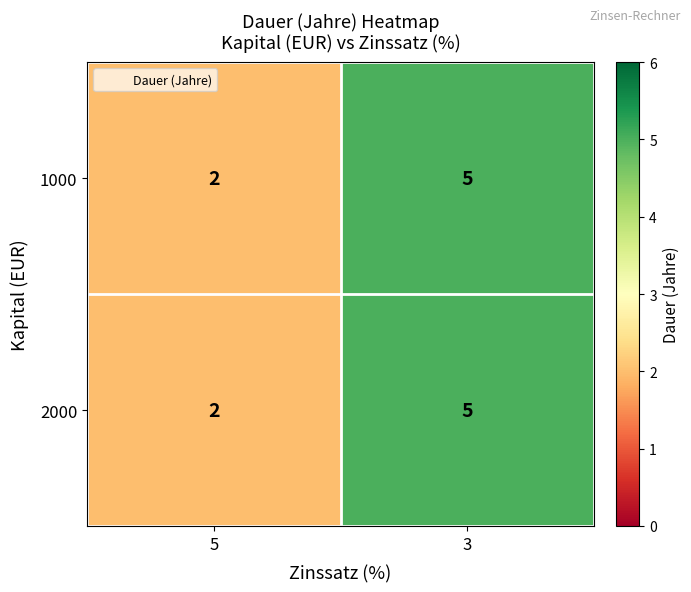

The 2000 series shows 3 at 3. True or false?

False